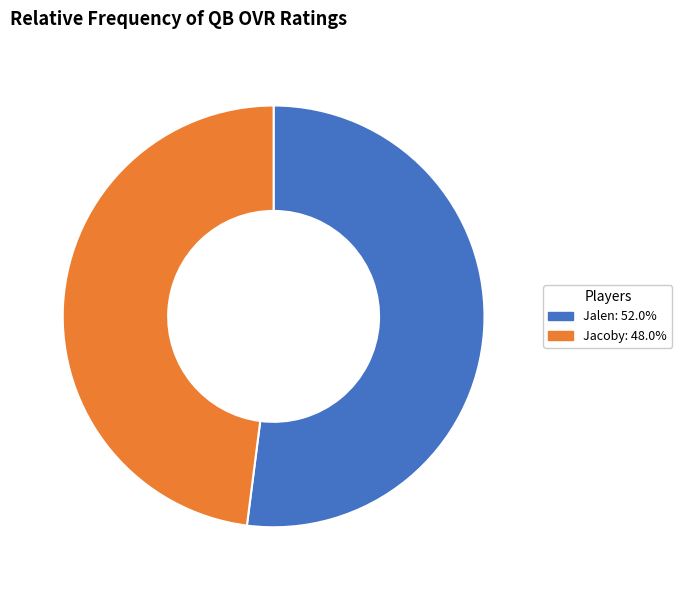

Does any single category account for the majority?

Yes